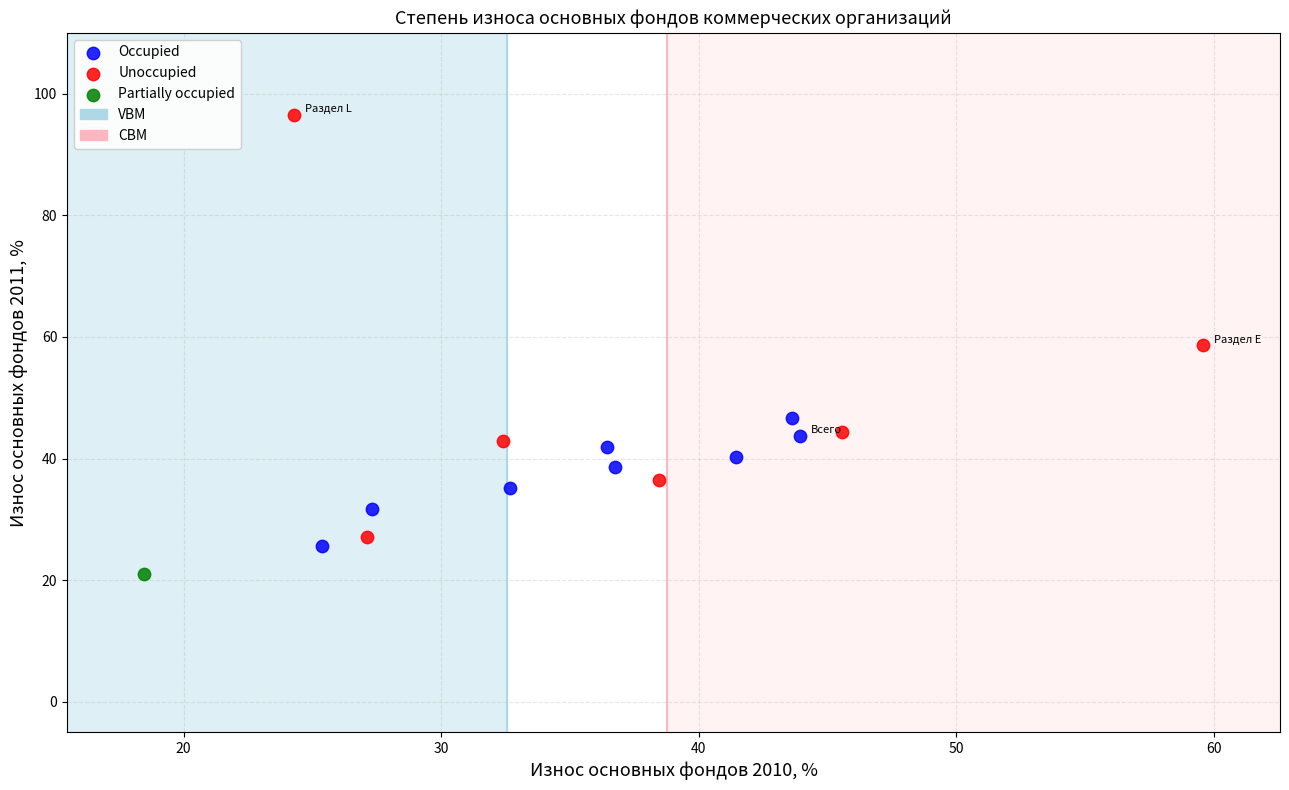

Which series contains the highest Y value?

Unoccupied